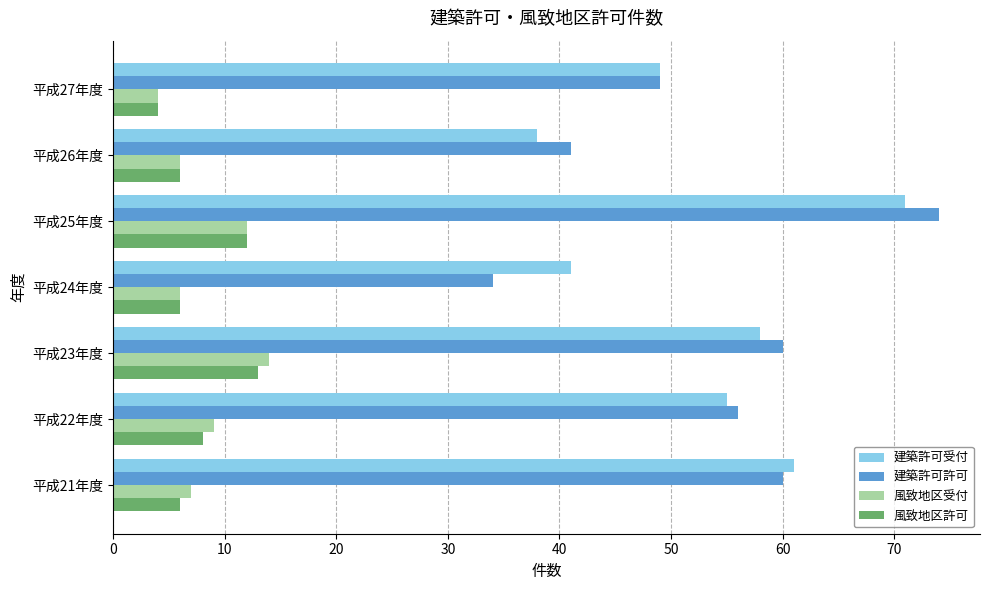

Is it true that 建築許可許可 equals 74 at 平成25年度?

True